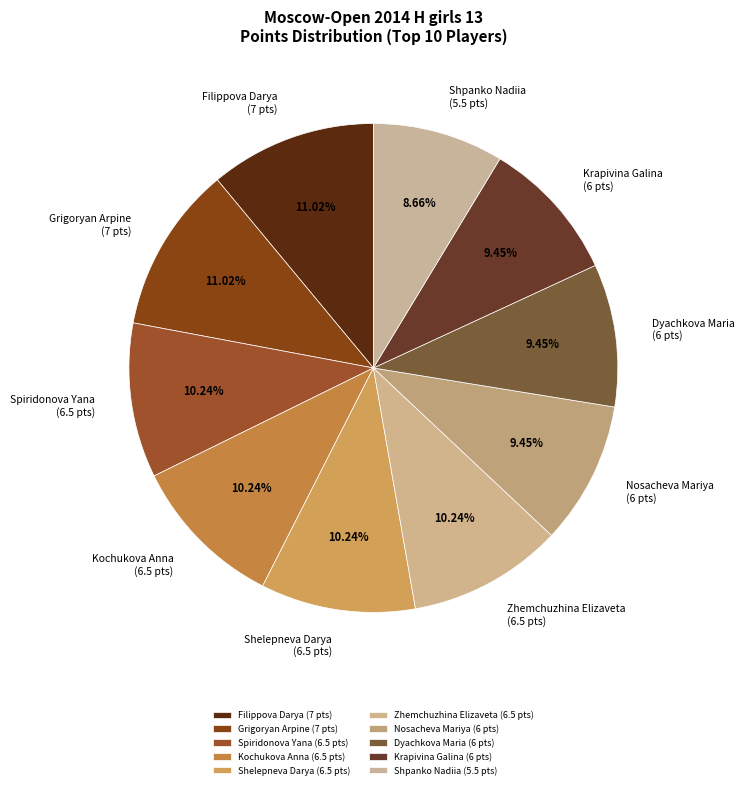

Is there any slice that represents more than half of the pie?

No